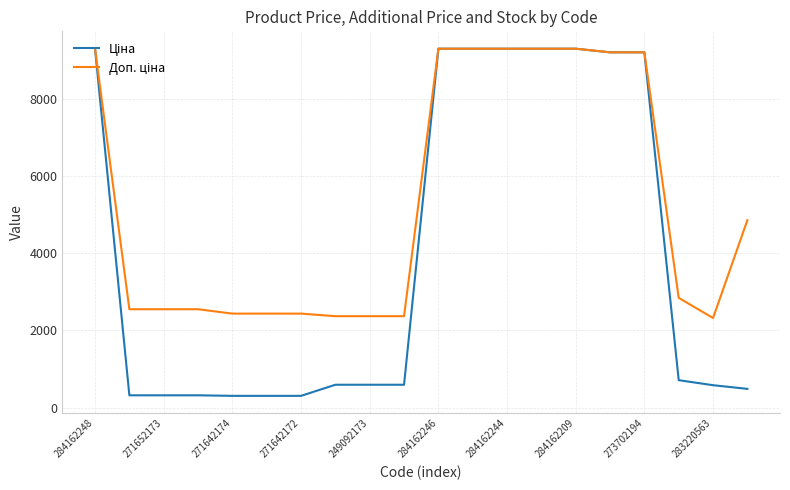

What is the greatest value displayed?

9290.5